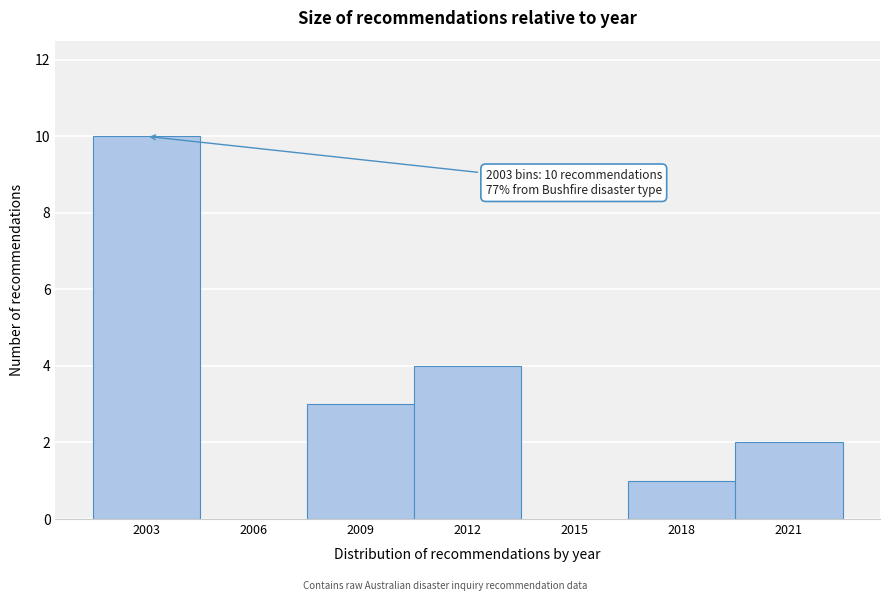

Reading left to right, transcribe all the data shown in this chart.

2003=10	2006=0	2009=3	2012=4	2015=0	2018=1	2021=2